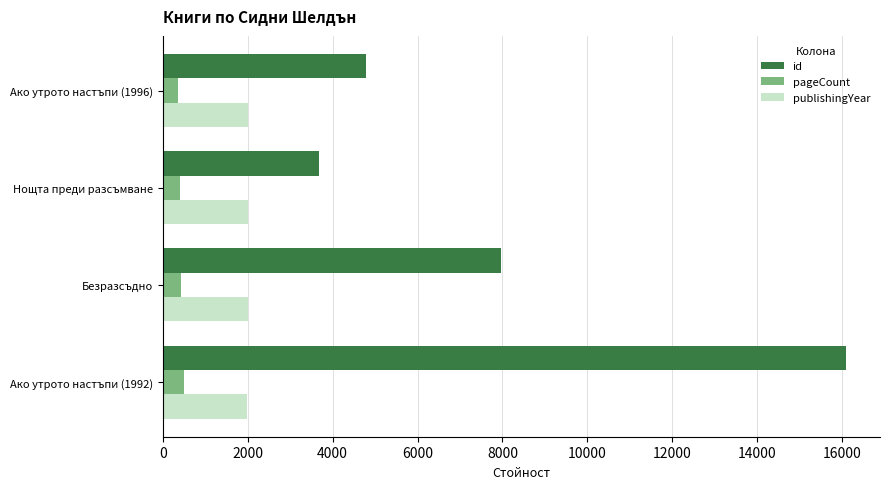

Which series has the largest range (max minus min)?

id